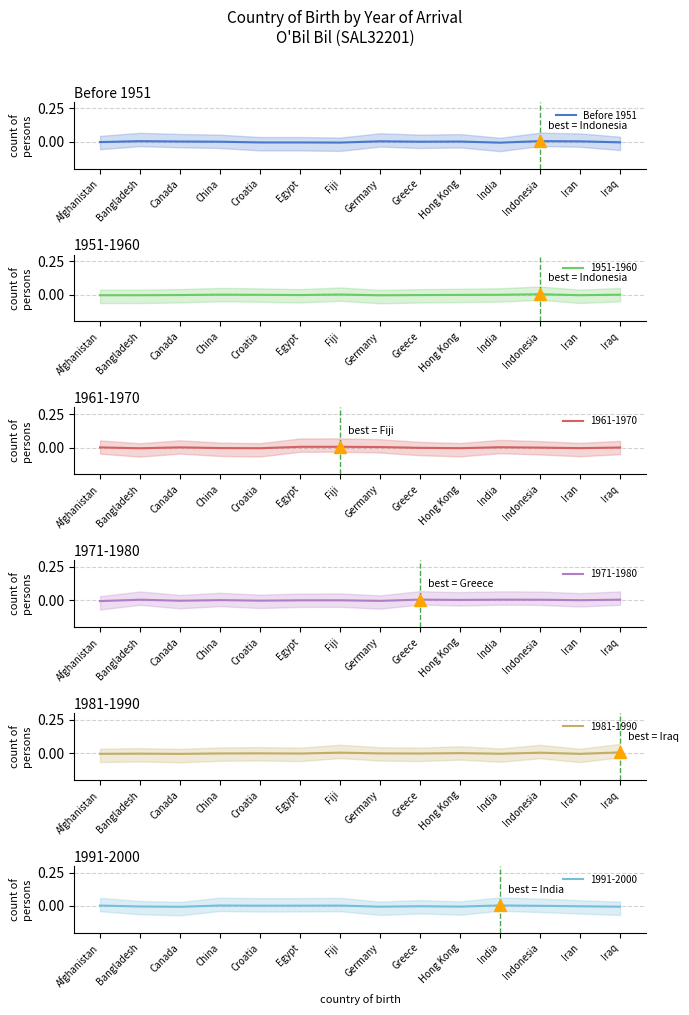

Is it true that the value at Iran is 0.0?

False